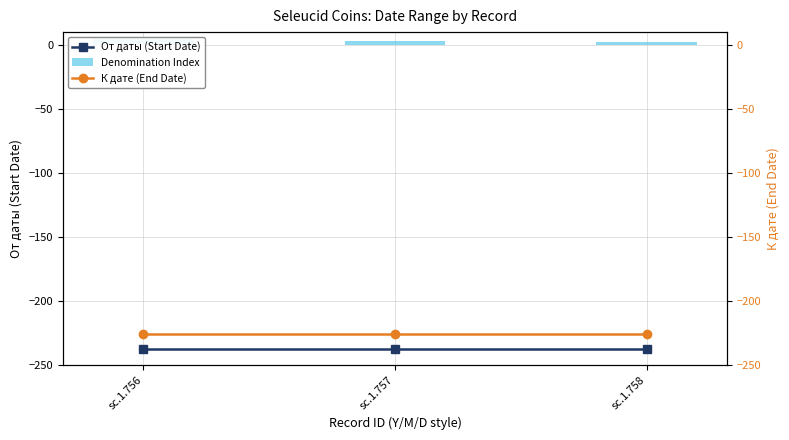

Is it true that К дате (End Date) equals -226 at sc.1.756?

True